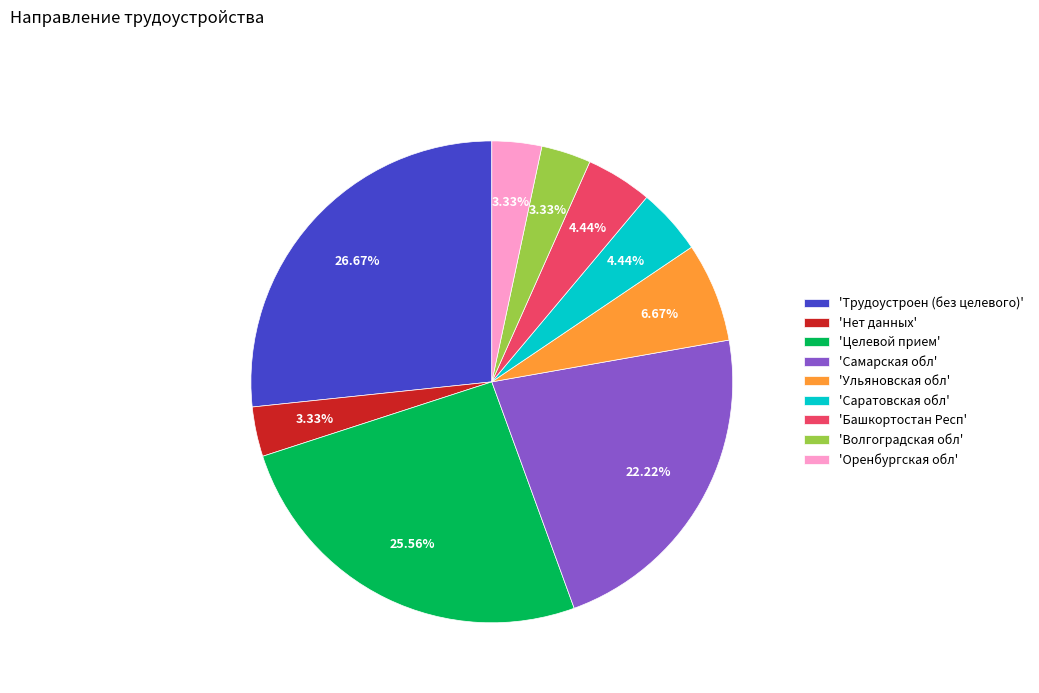

Which slice is the largest?

'Трудоустроен (без целевого)'